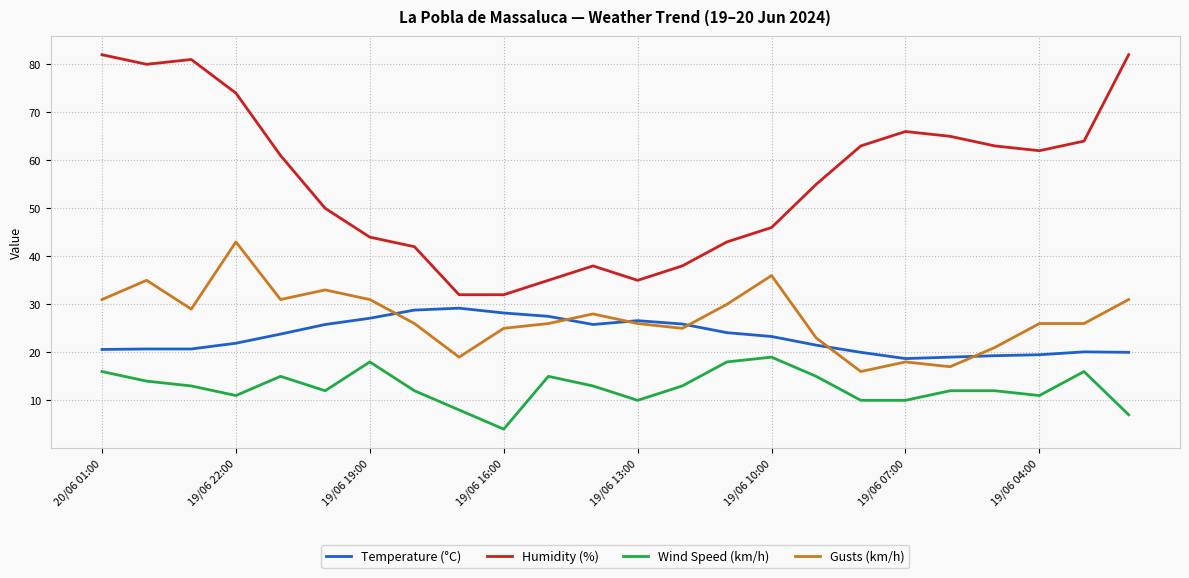

Which series has the largest total across all categories?

Humidity (%)